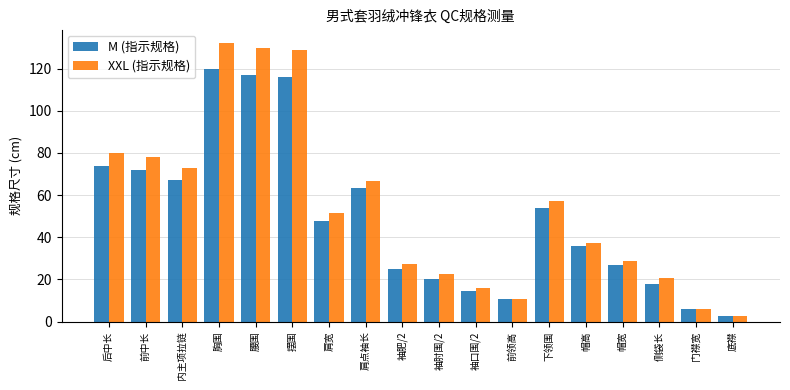

What is the greatest value displayed?

132.0